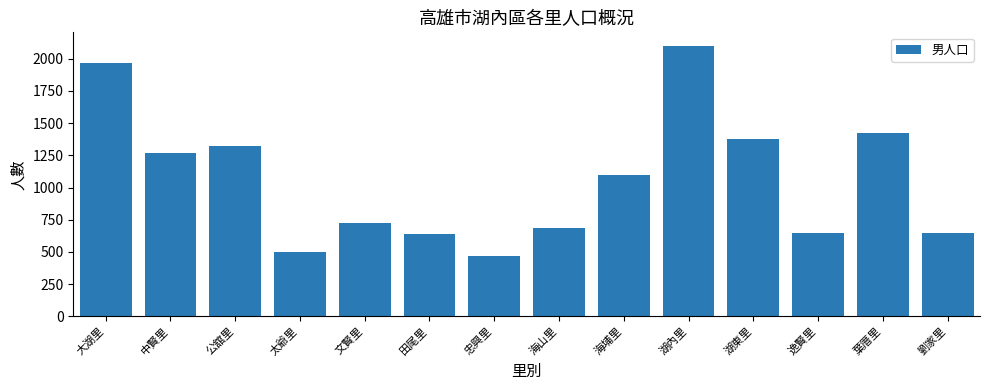

What is the label of the 1st bar from the right?

劉家里